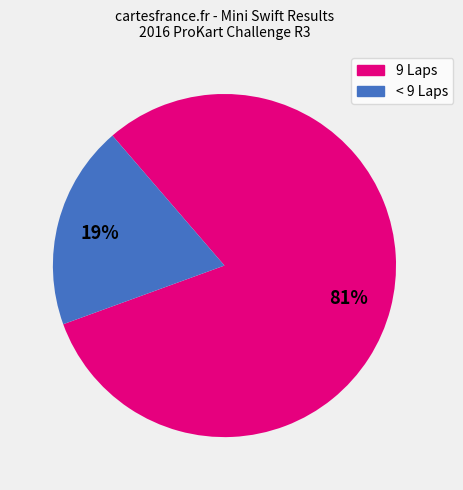

To the nearest percent, what is the difference between the largest and smallest slice percentages?

62%